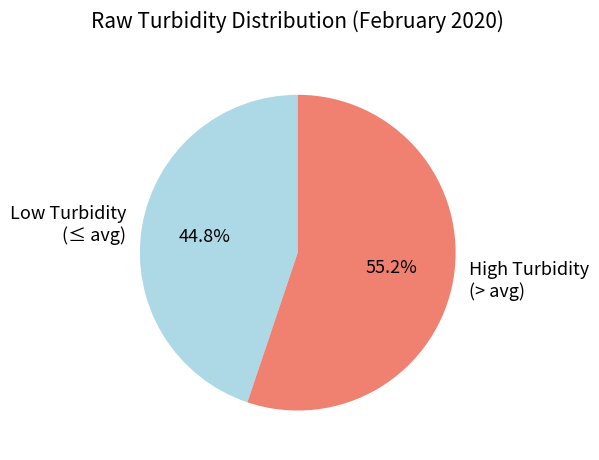

What is the largest slice in the pie chart?

High Turbidity (> avg)